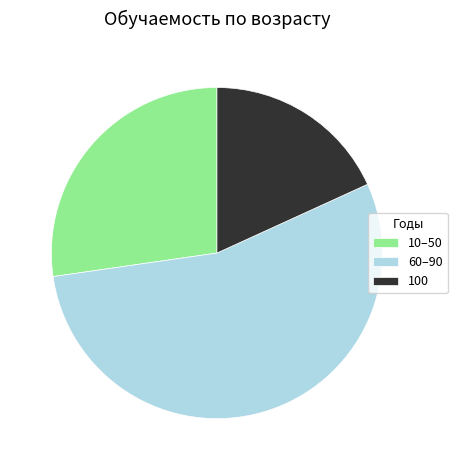

True or false: 10–50 accounts for 20% of the total.

False